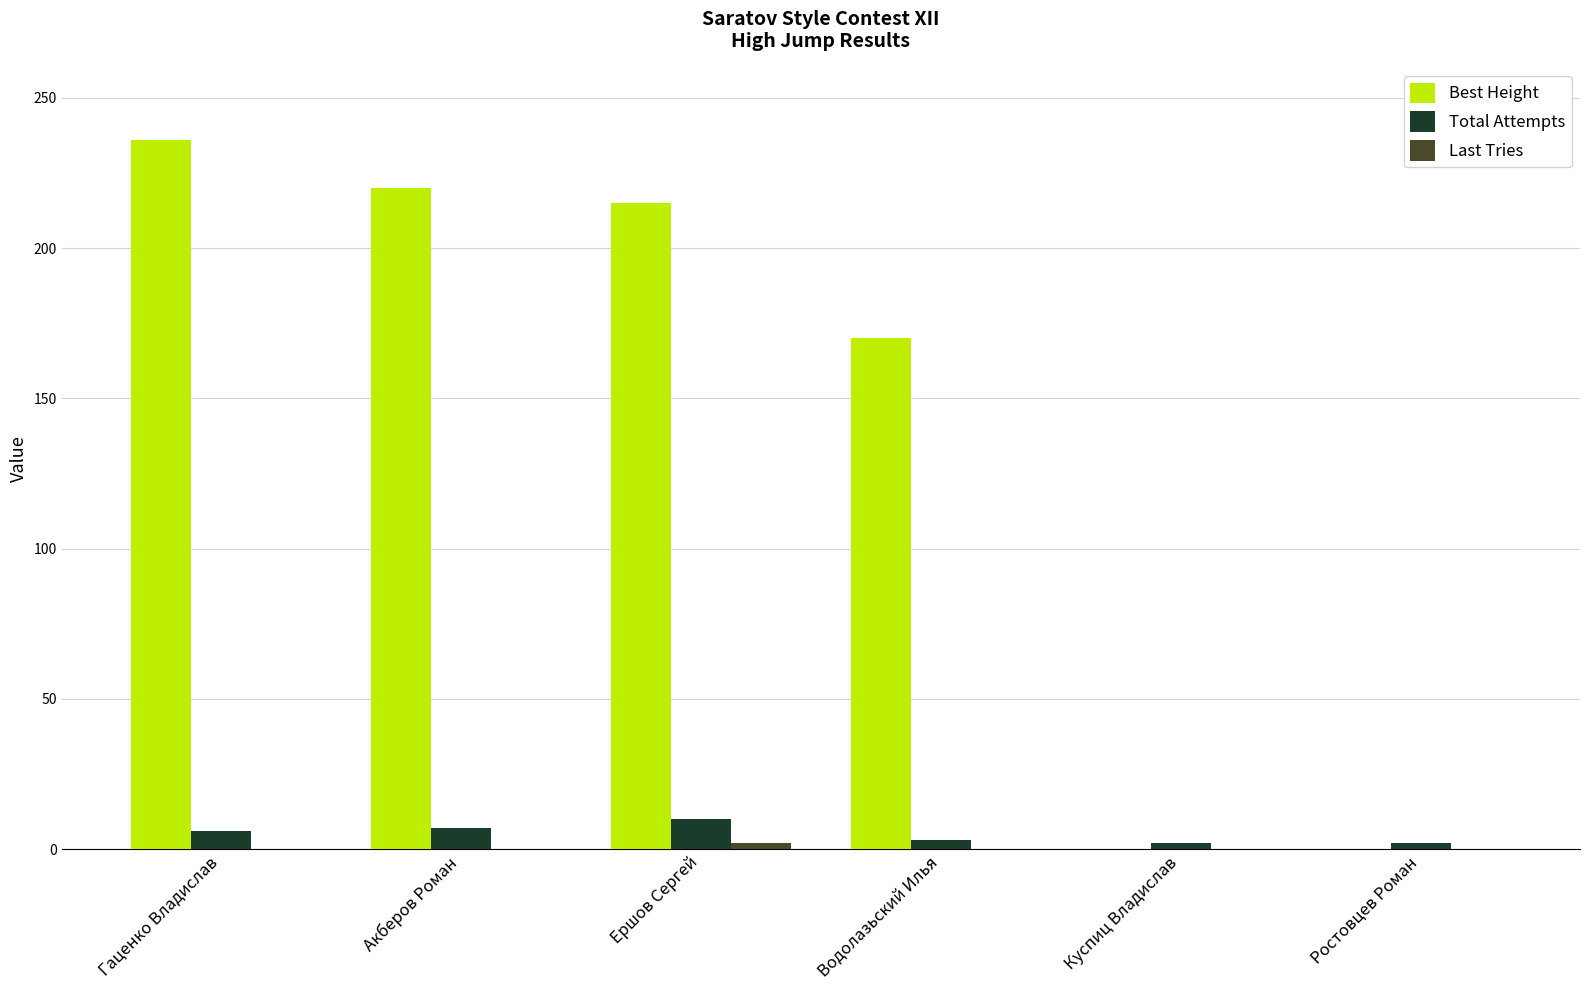

How many data points does each series have?

6